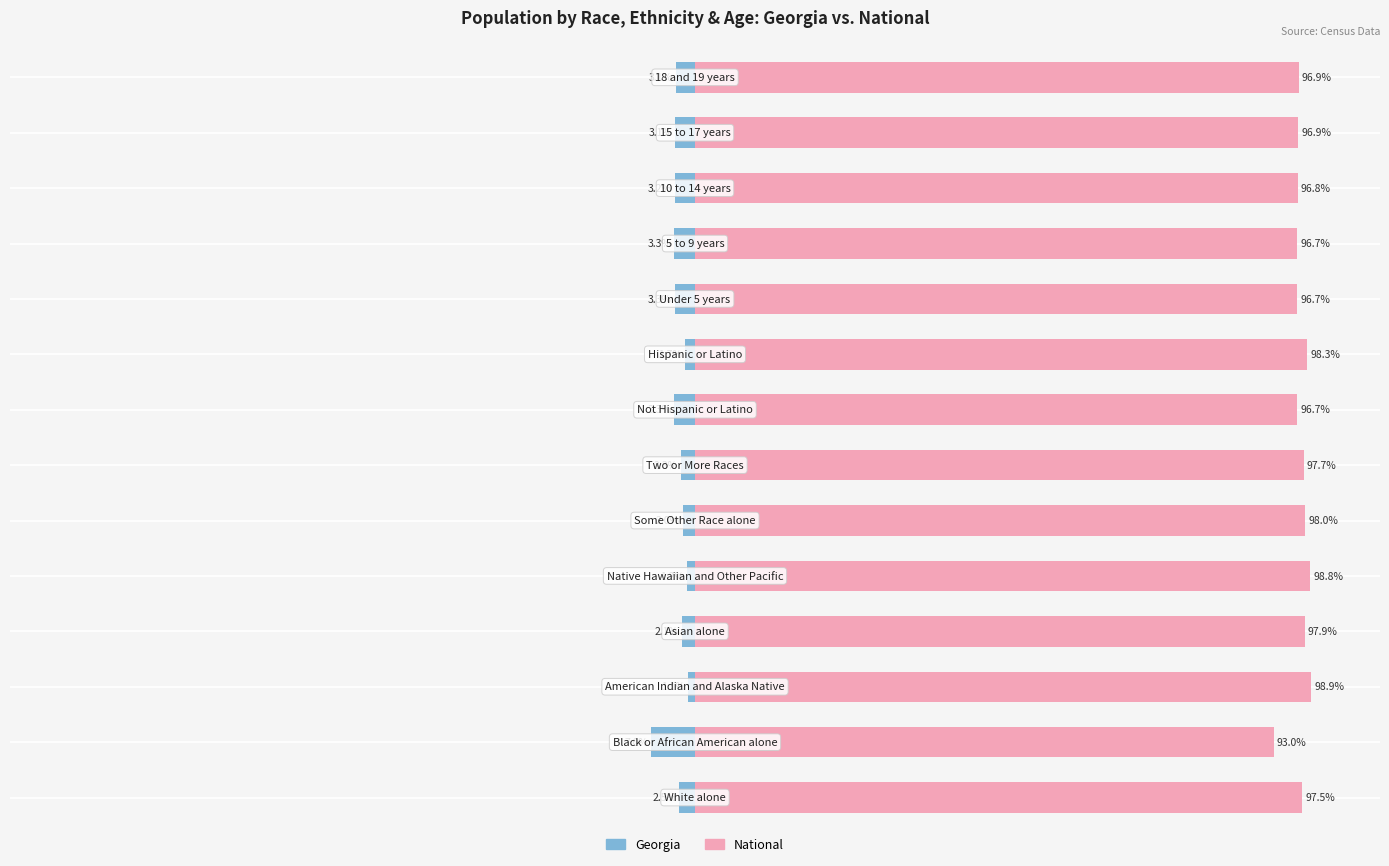

Are the bars grouped side by side (vs. stacked)?

Yes